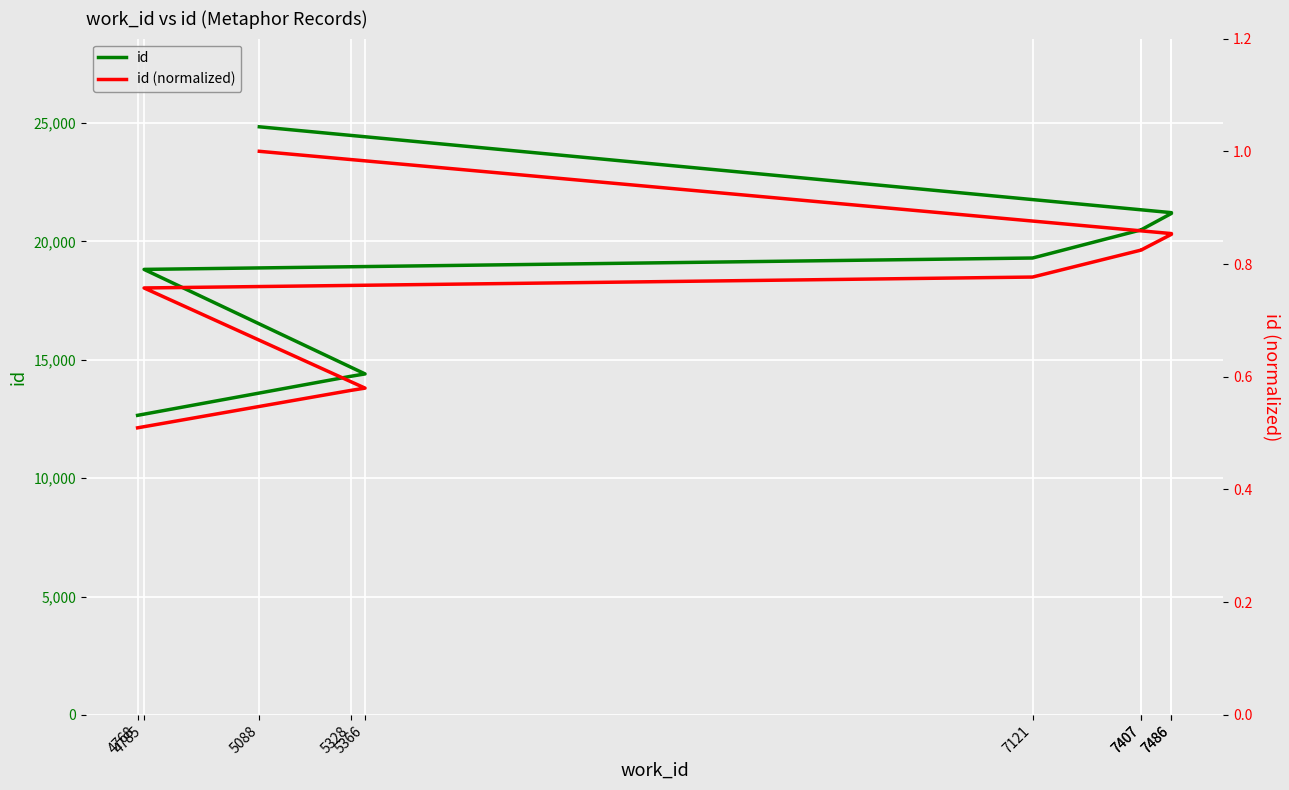

Reading right to left, what are all the values shown in this chart?

id: 5088=24843.0	7486=21216.0	7486=21184.0	7407=20496.0	7407=20492.0	7121=19300.0	4785=18819.0	5366=14404.0	5328=14302.0	4768=12654.0
id (normalized): 5088=1.0	7486=0.9	7486=0.9	7407=0.8	7407=0.8	7121=0.8	4785=0.8	5366=0.6	5328=0.6	4768=0.5